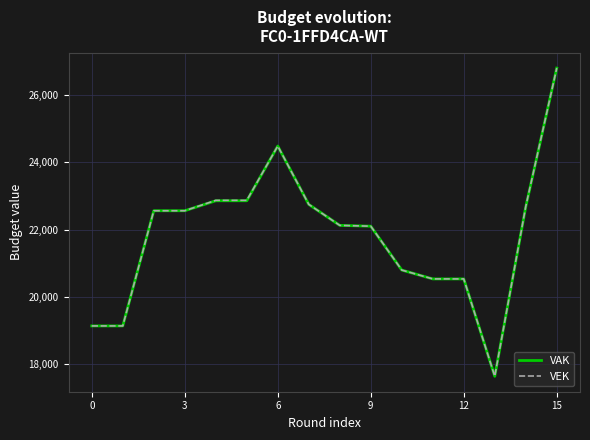

What is the smallest value displayed?

17639